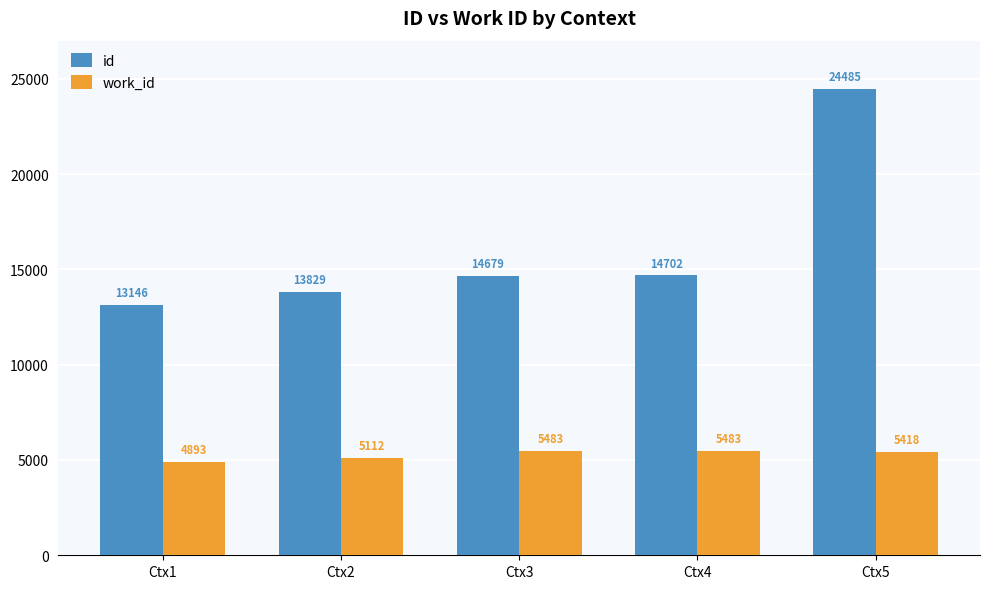

The value of work_id at Ctx2 is 8482. True or false?

False